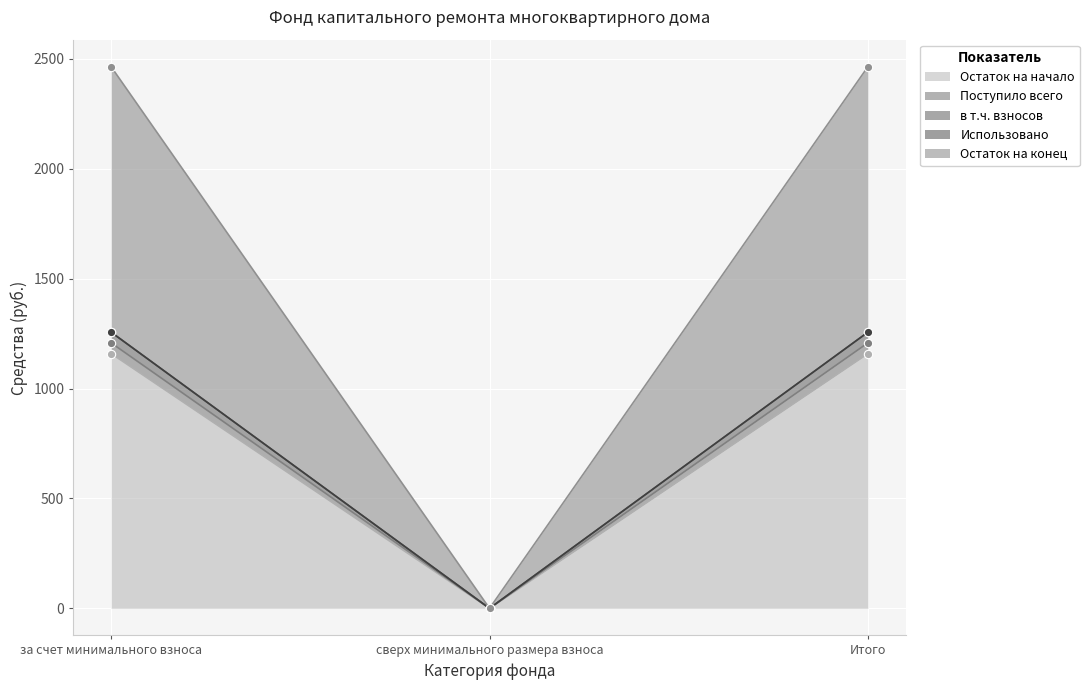

What is the label of the 1st point from the right?

Итого